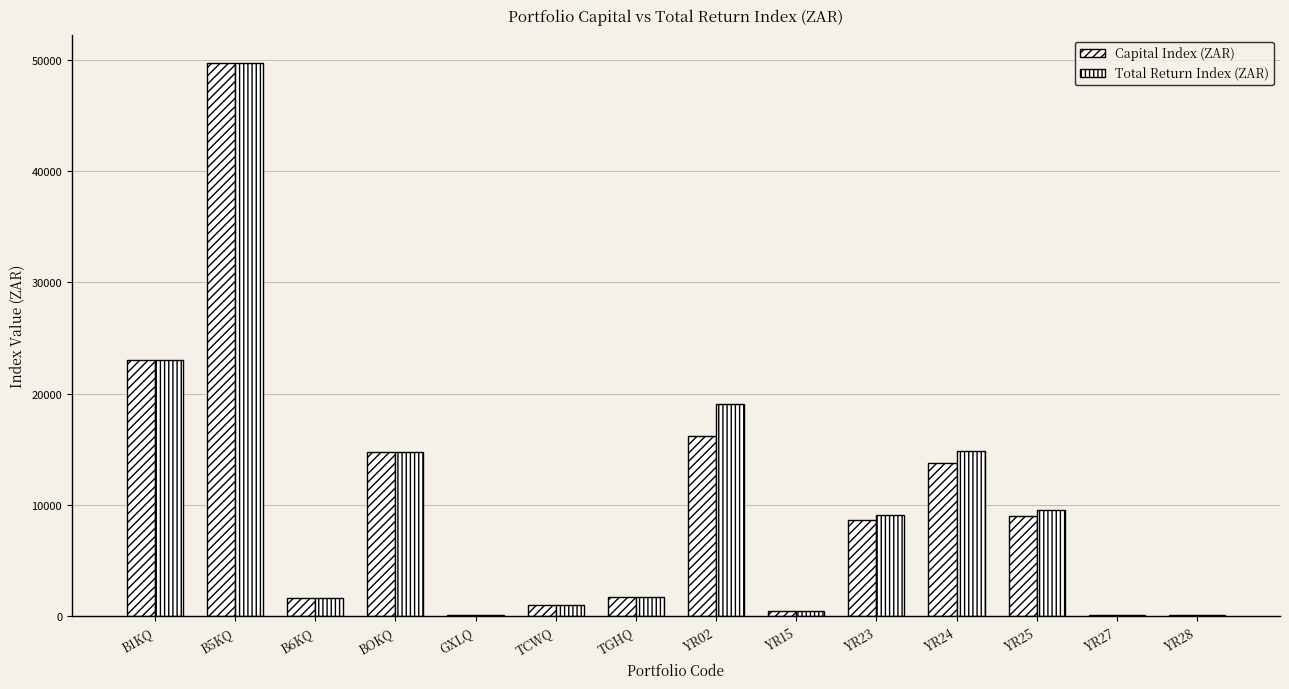

Count the number of categories in the chart.

14